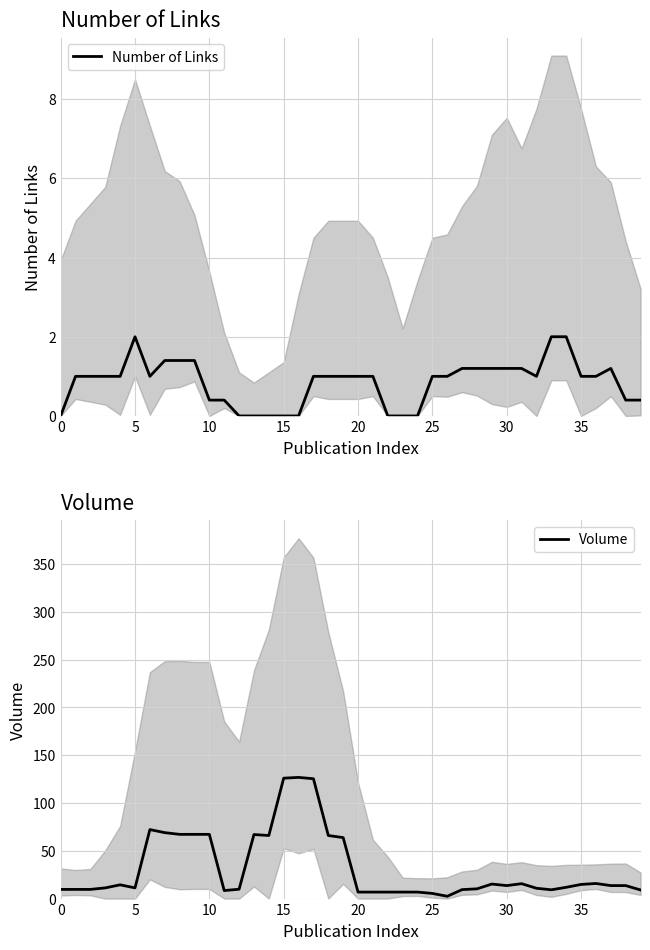

List the series in order of their peak value, highest first.

Volume, Number of Links